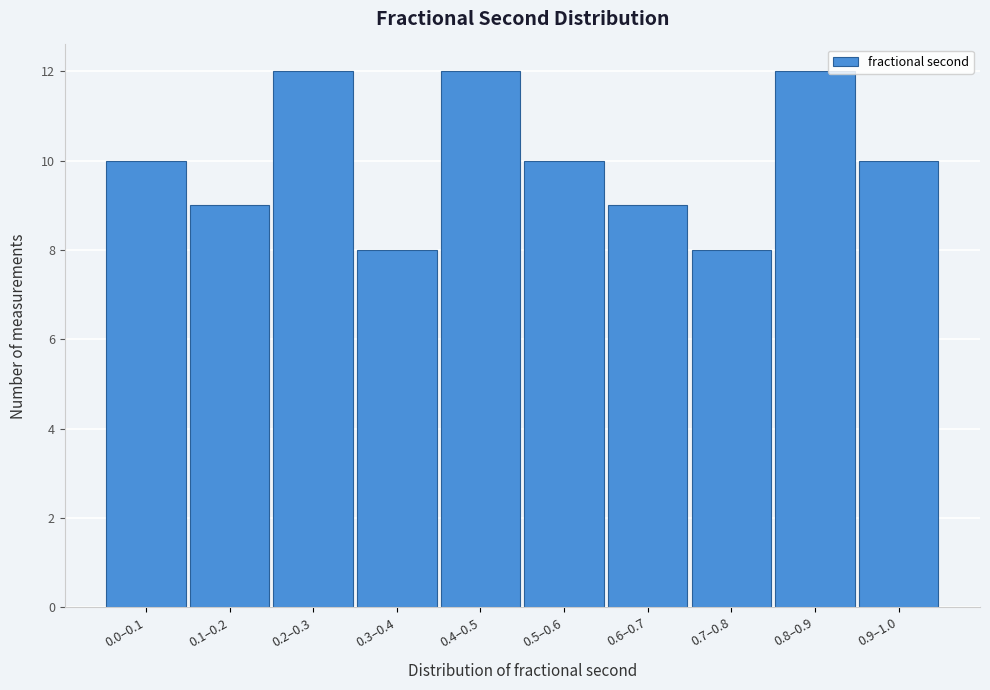

Reading left to right, extract all data points from this chart.

0.0–0.1=10	0.1–0.2=9	0.2–0.3=12	0.3–0.4=8	0.4–0.5=12	0.5–0.6=10	0.6–0.7=9	0.7–0.8=8	0.8–0.9=12	0.9–1.0=10